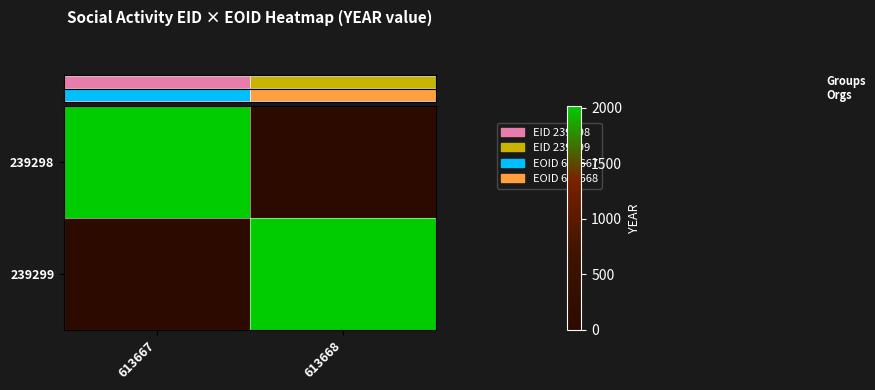

Which label corresponds to the largest value in the chart?

613667